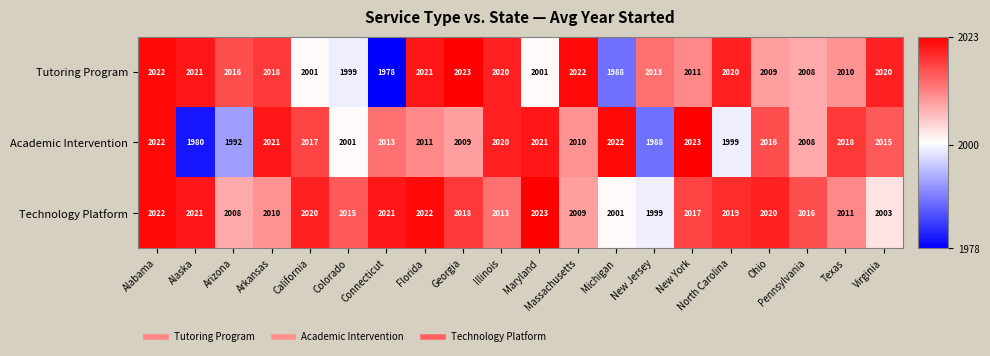

Which series has the widest spread of values?

Tutoring Program